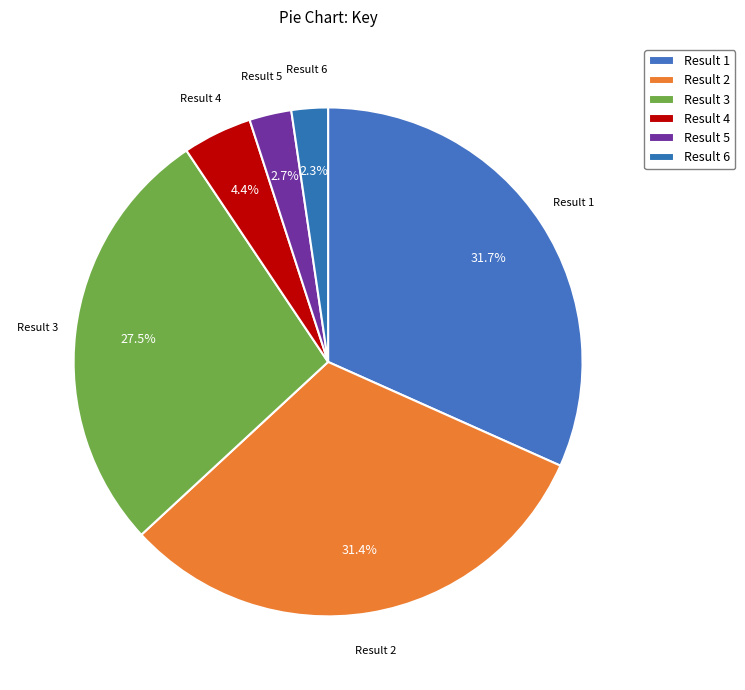

How many segments does this pie chart have?

6